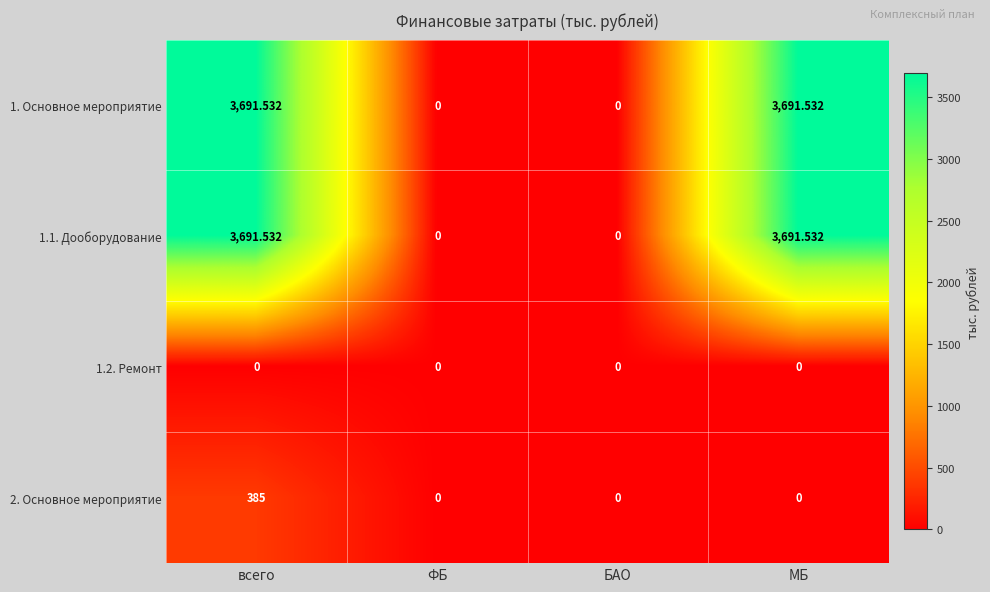

At which category is the sum across all series the highest?

всего